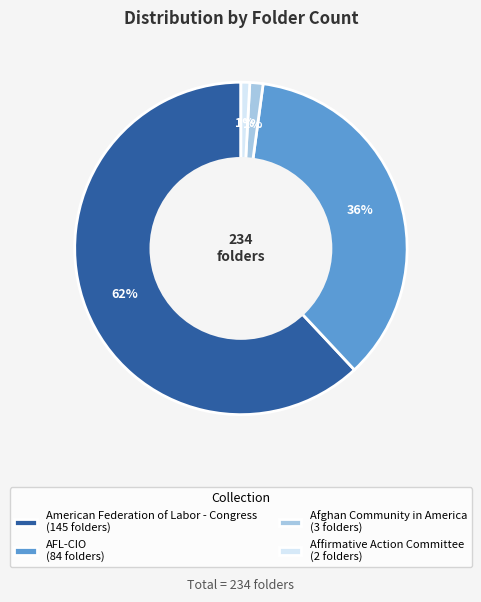

To the nearest percent, what percentage of the pie is AFL-CIO?

36%